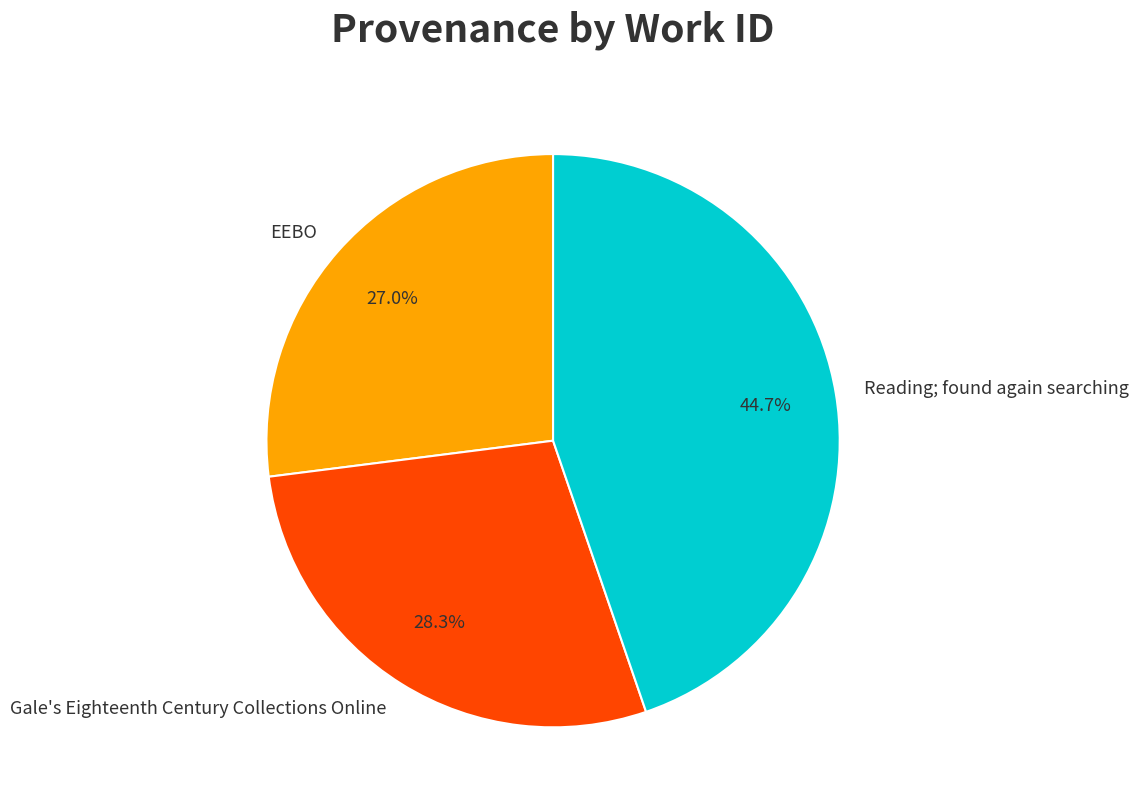

Is the sum of Gale's Eighteenth Century Collections Online and Reading; found again searching greater than half?

Yes